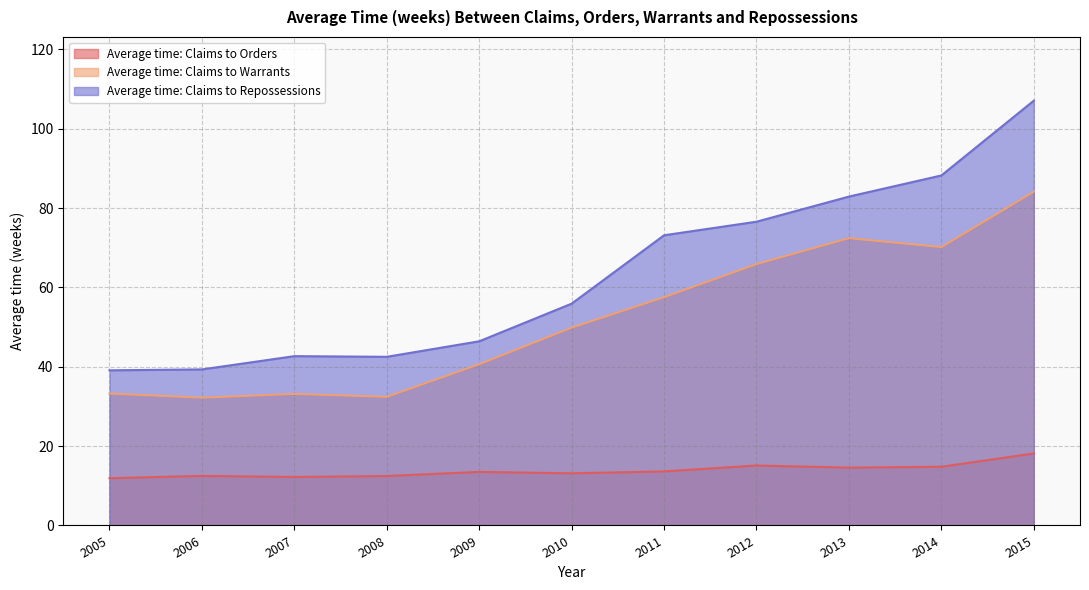

How many interior local peaks does the Average time: Claims to Repossessions series have?

1